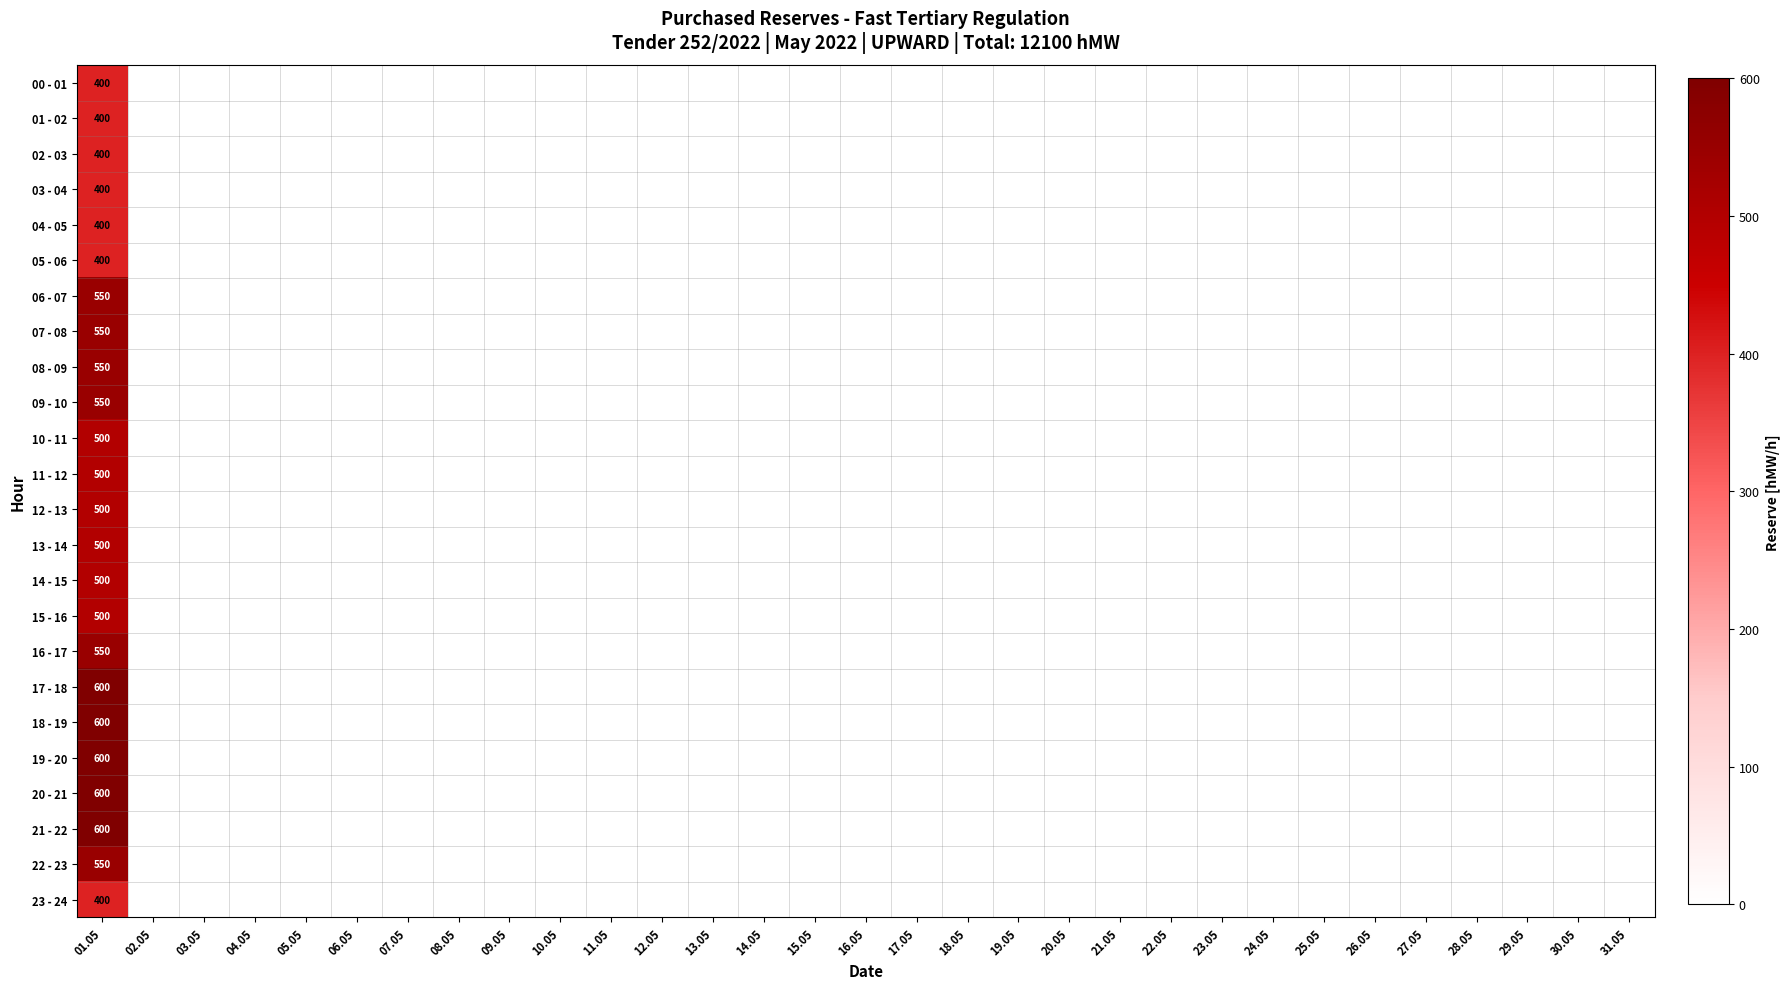

Which series has the largest total across all categories?

17 - 18